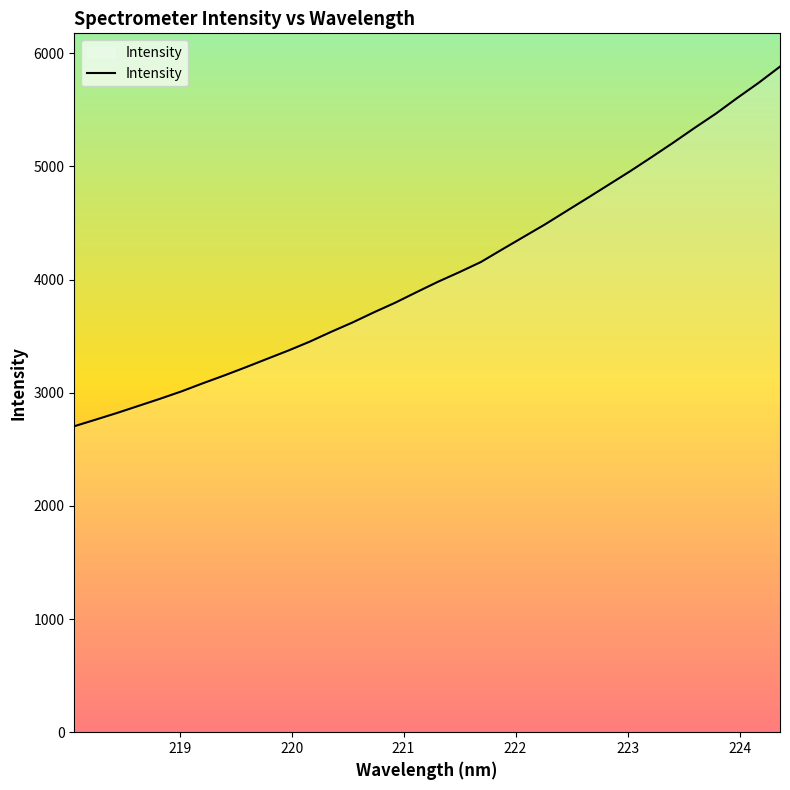

What is the greatest value displayed?

5881.3